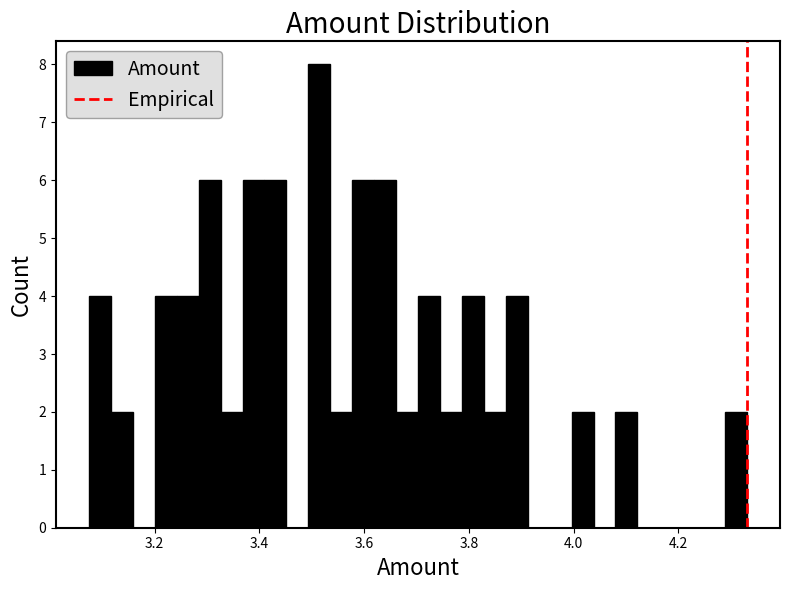

Around what value on the x-axis is the tallest bar? Give the approximate position of its centre, as read against the axis.

3.52